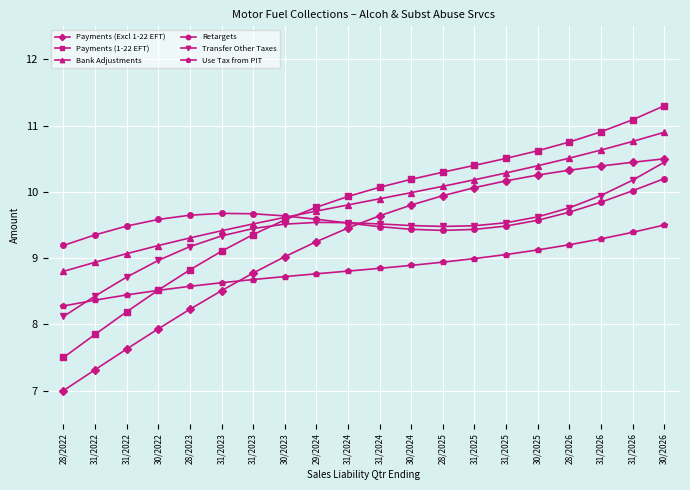

Count the number of categories in the chart.

20